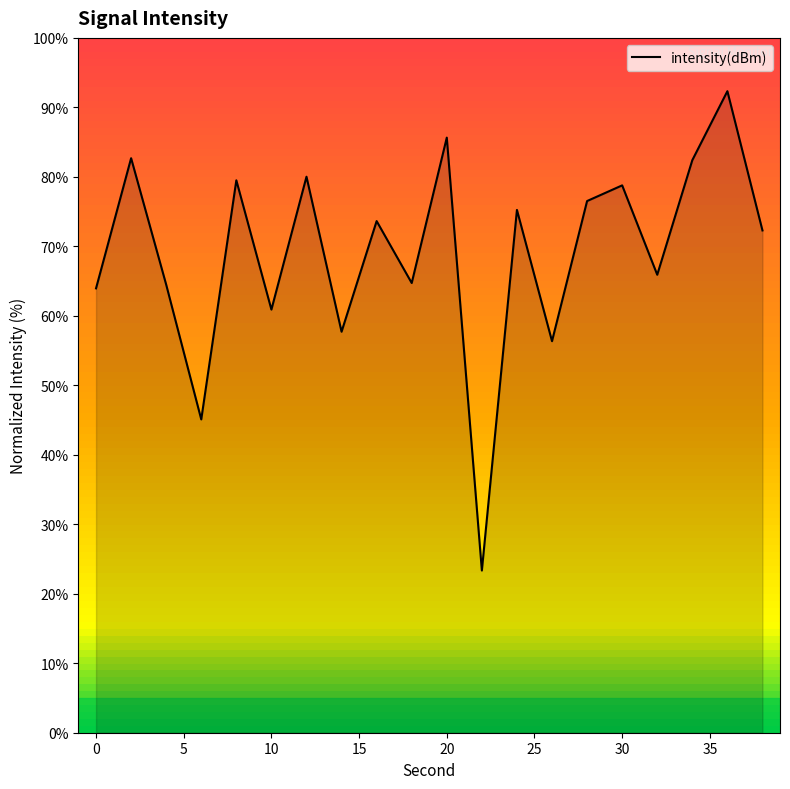

What is the greatest value displayed?

92.3